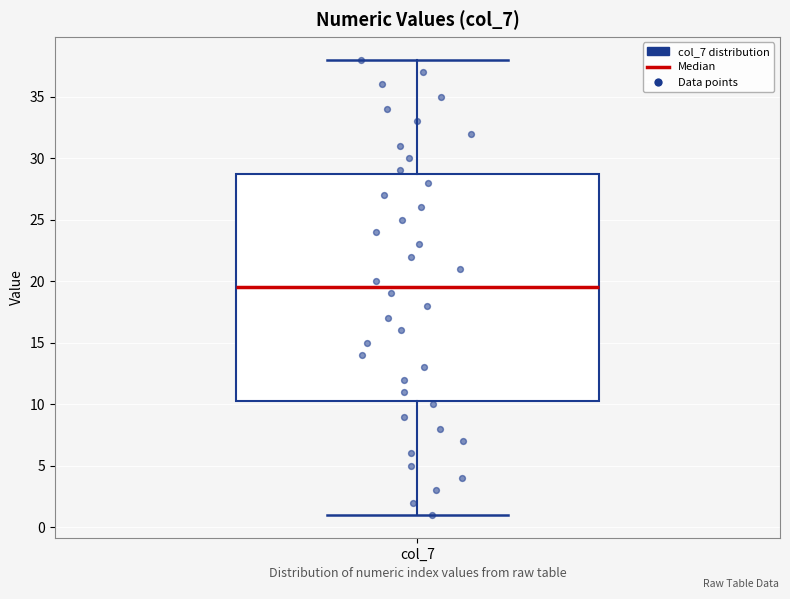

Transcribe this box plot: give where the median line is, the range the box spans, and where the two whiskers end, as read against the y-axis. The values are not printed on the chart, so give them approximately, as read against the axis.

median 19.5, box 10.5 to 29.0, whiskers 1.0 to 38.0